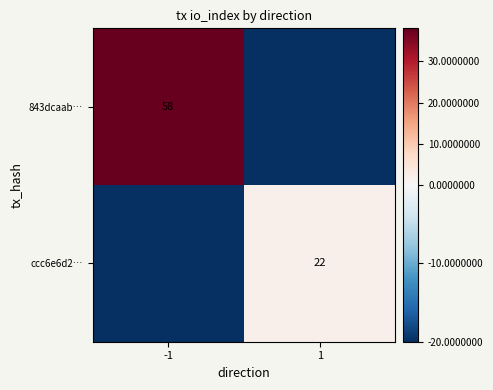

True or false: 843dcaab… has a value of 58 at -1.

True